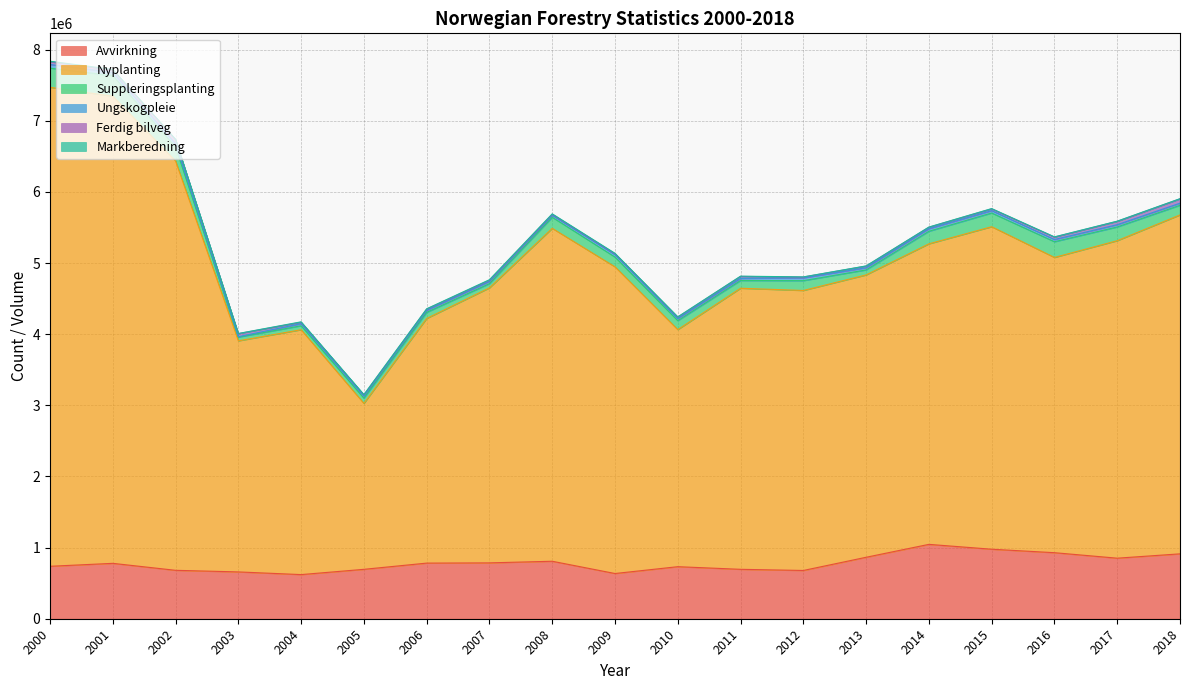

The Ungskogpleie series shows 73836 at 2002. True or false?

False